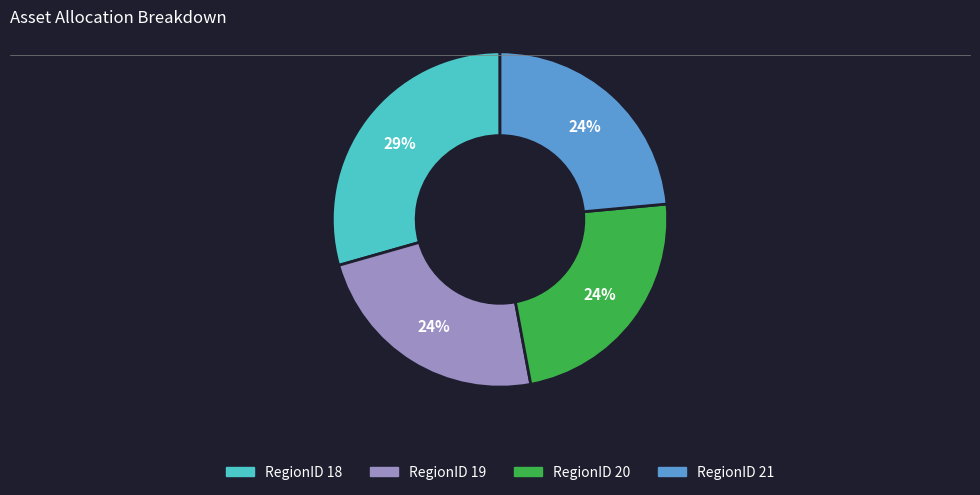

To the nearest percent, what portion does RegionID 21 represent?

24%